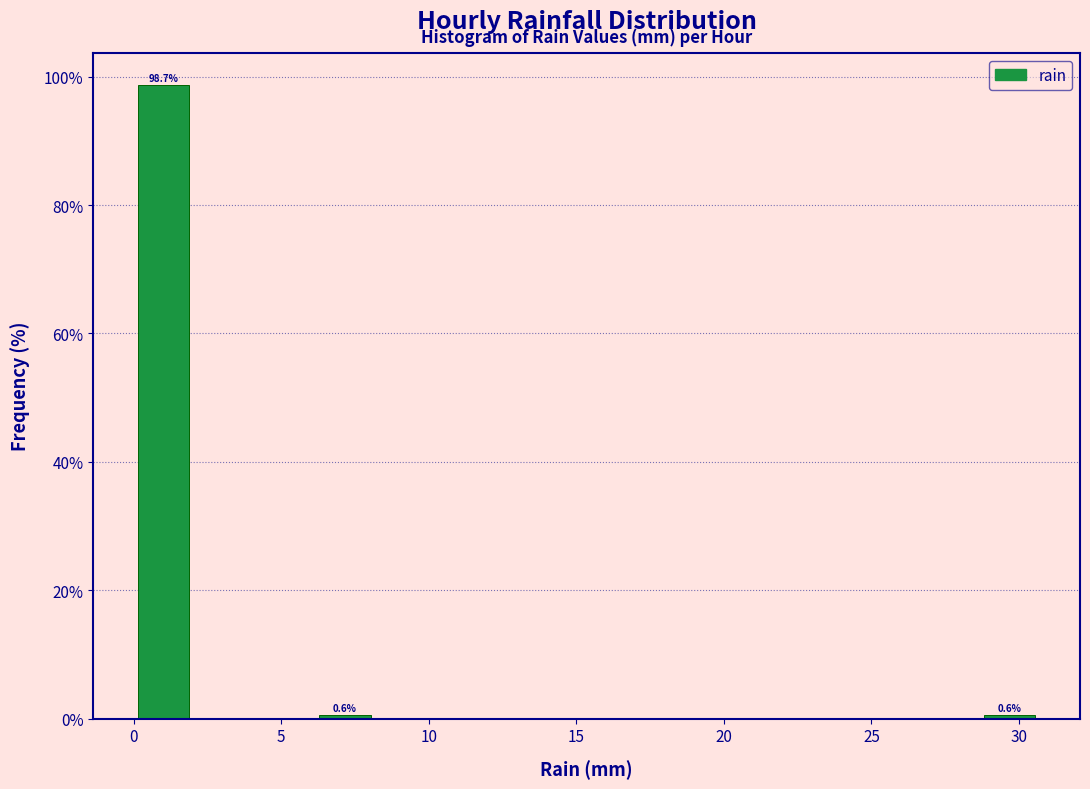

Which range on the x-axis has the tallest bar?

0.0 to 2.0